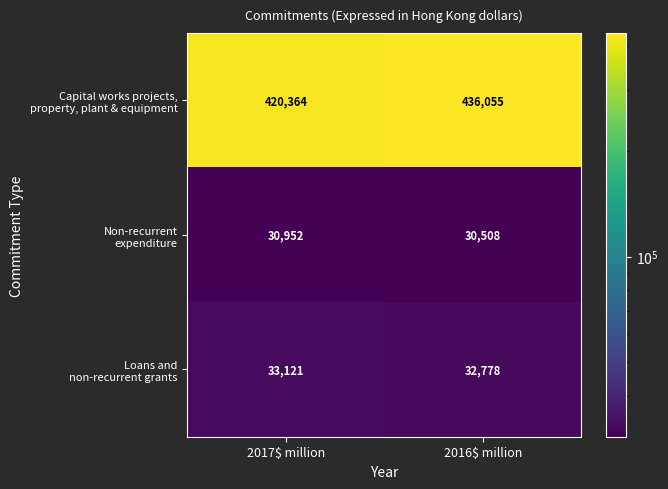

Which label corresponds to the largest value in the chart?

2016$ million